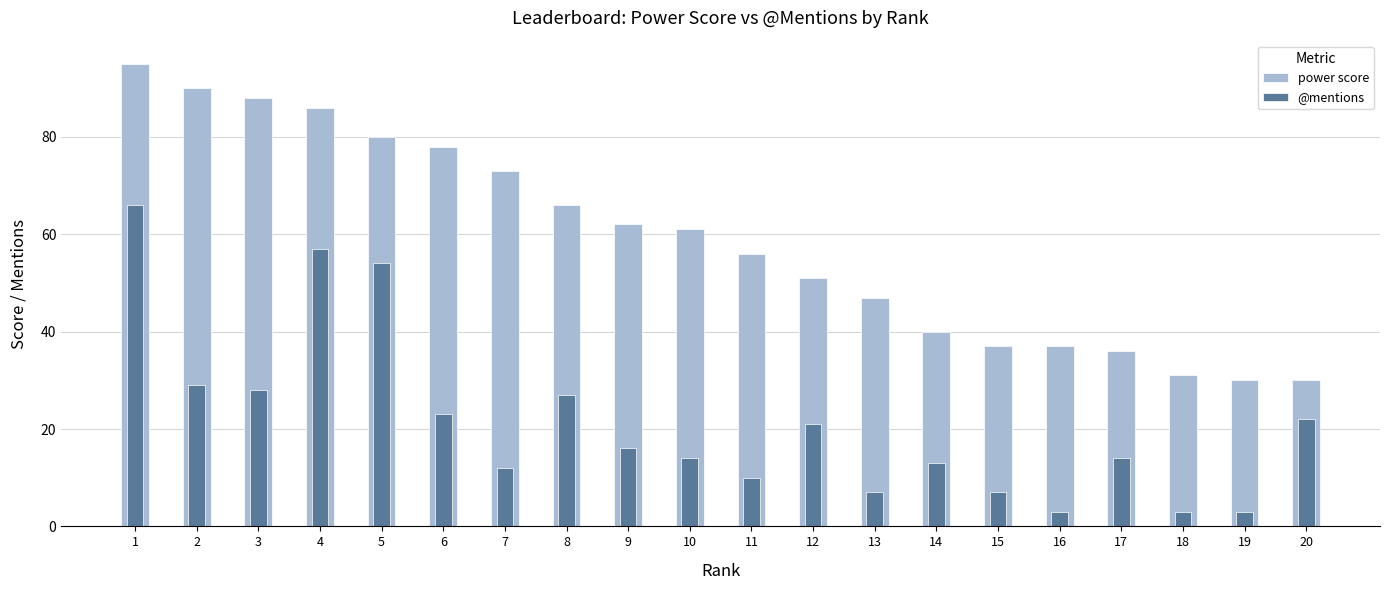

Reading left to right, extract all data points from this chart.

power score: 1=95	2=90	3=88	4=86	5=80	6=78	7=73	8=66	9=62	10=61	11=56	12=51	13=47	14=40	15=37	16=37	17=36	18=31	19=30	20=30
@mentions: 1=66	2=29	3=28	4=57	5=54	6=23	7=12	8=27	9=16	10=14	11=10	12=21	13=7	14=13	15=7	16=3	17=14	18=3	19=3	20=22